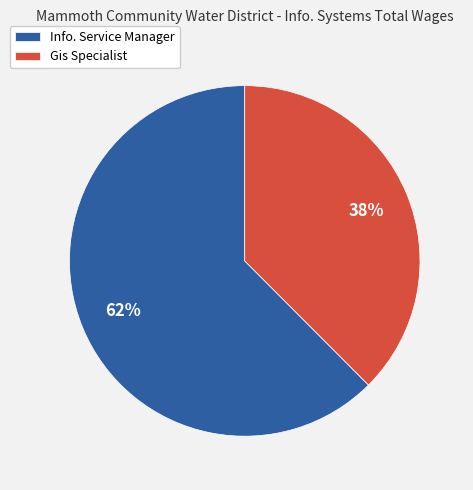

How many slices are in this pie chart?

2